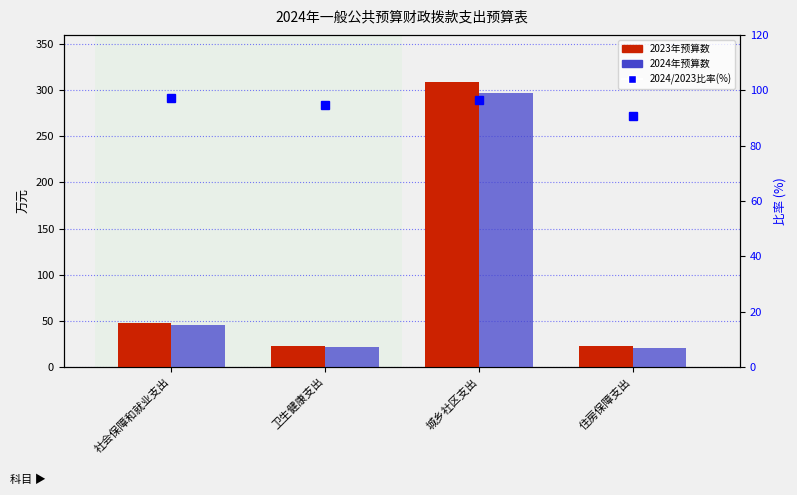

What is the difference between the maximum and second lowest values in the 2023年预算数 series?

286.0